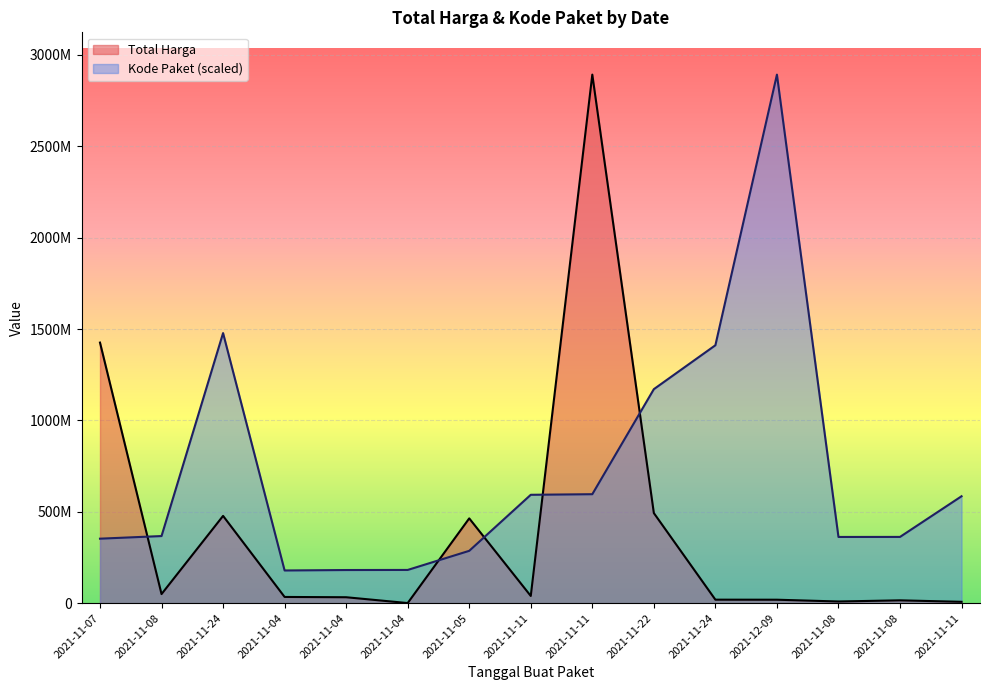

Which series has the largest total across all categories?

Kode Paket (scaled)